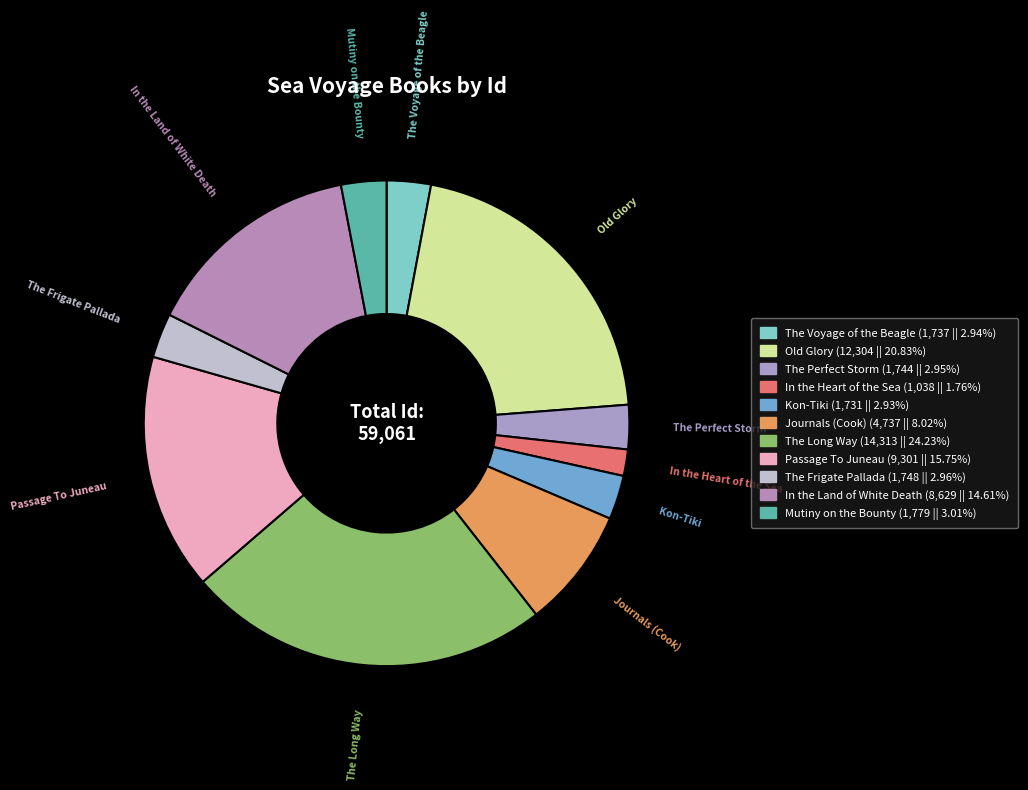

Approximately how many times larger is the value at Kon-Tiki compared to The Long Way?

0.1